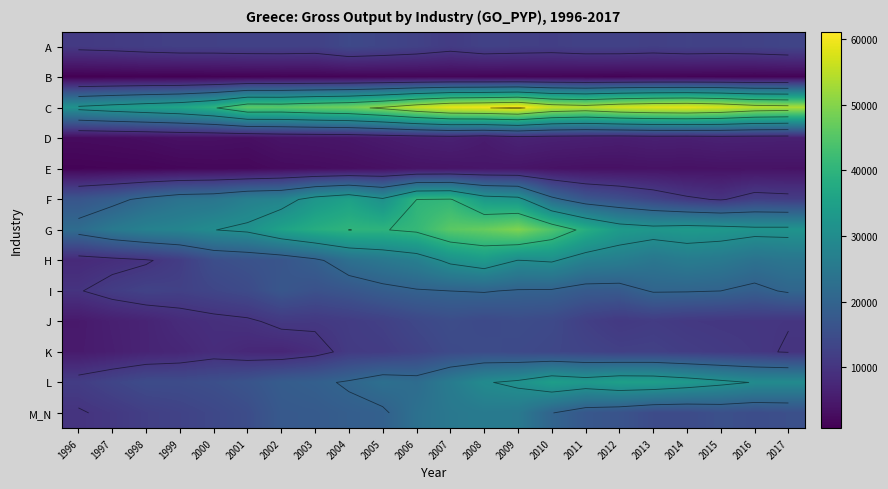

How many categories are shown in the chart?

22